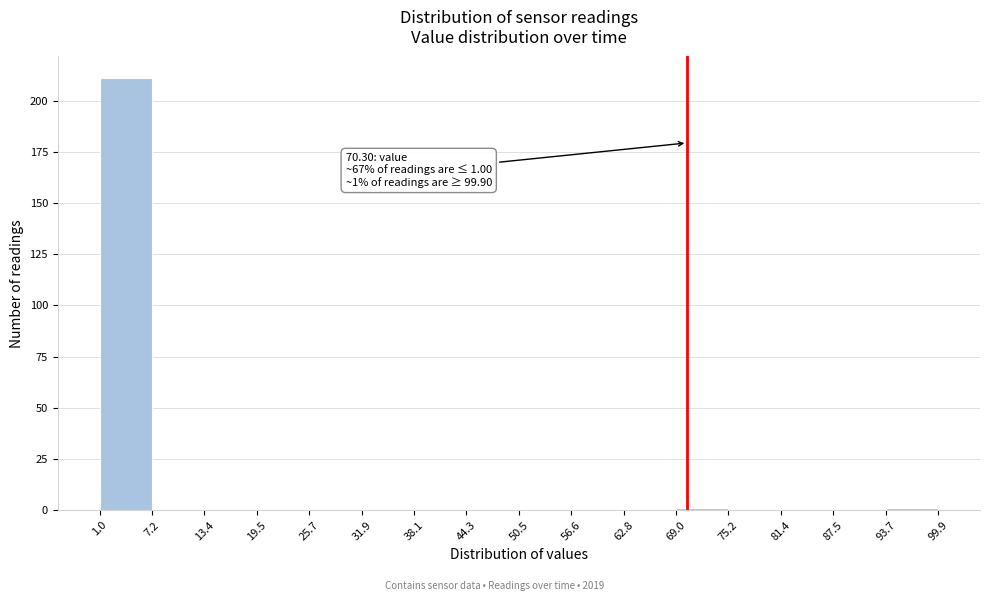

Over which range of the x-axis is the bar tallest?

1.0 to 7.2